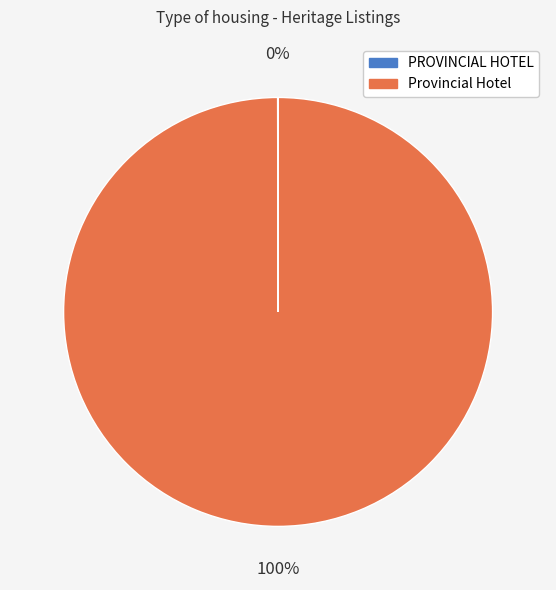

What percentage is the Provincial Hotel slice, to the nearest percent?

100%